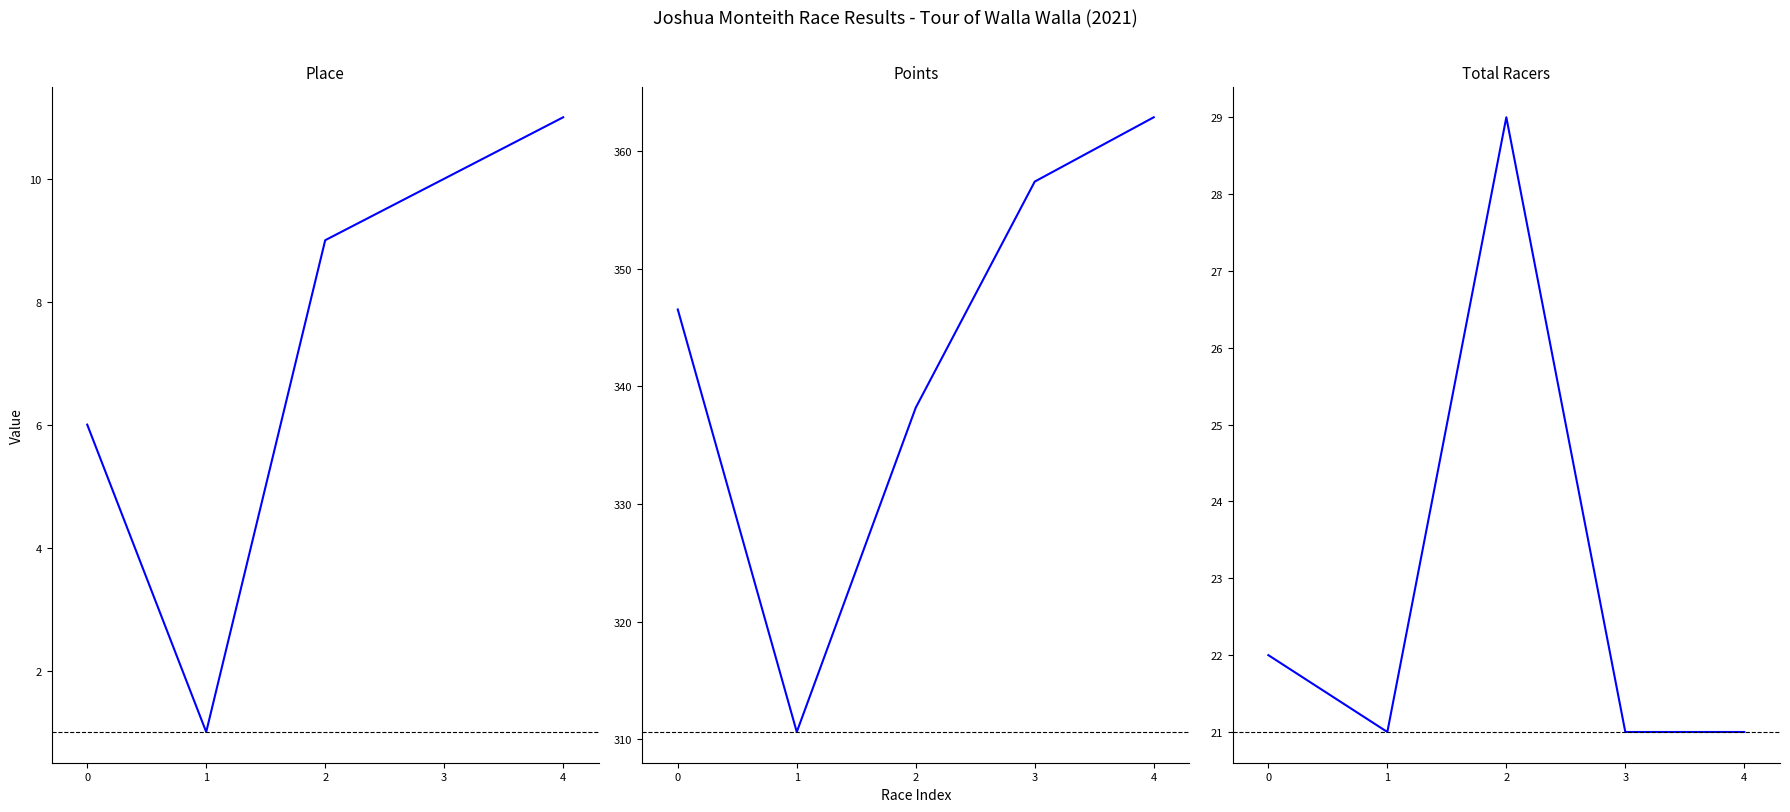

The Total Racers series shows 33.1 at 3. True or false?

False